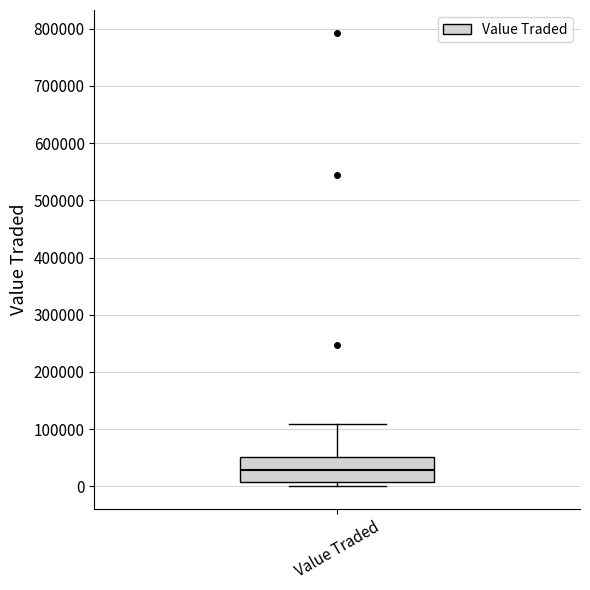

Where does the median line of the box for Value Traded sit on the y-axis? The values are not printed on the chart, so give them approximately, as read against the axis.

30000